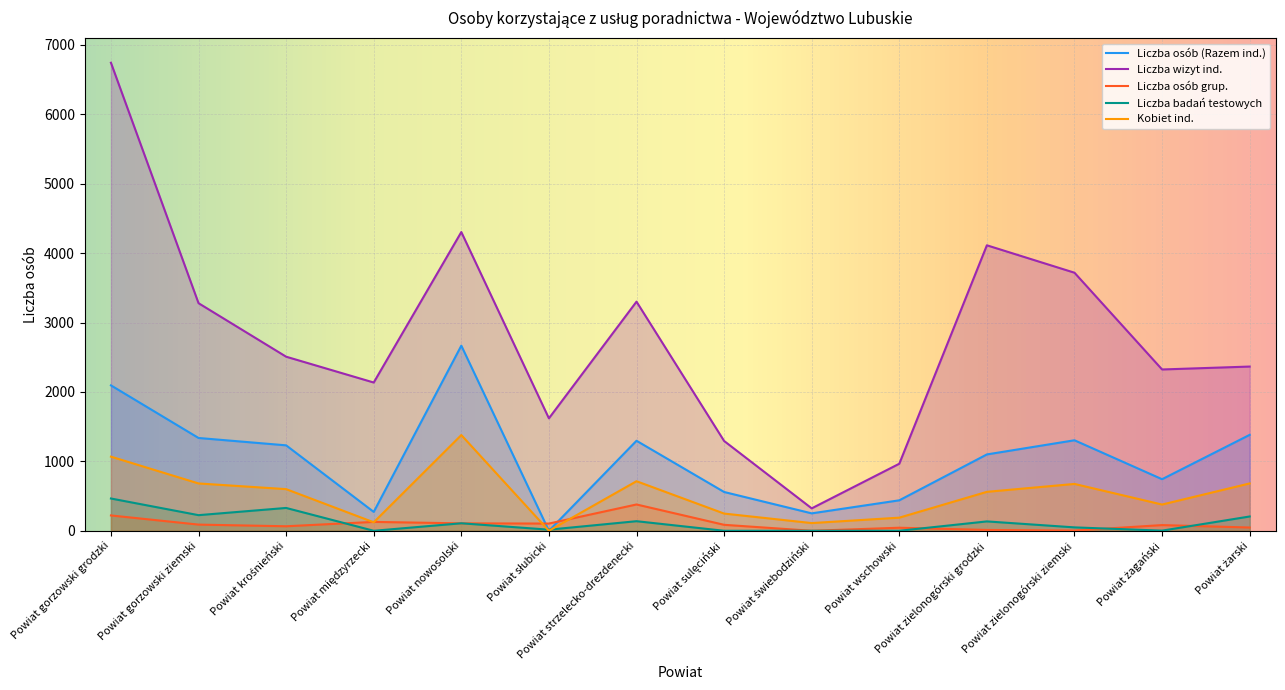

The value of Liczba badań testowych at Powiat nowosolski is 108. True or false?

True